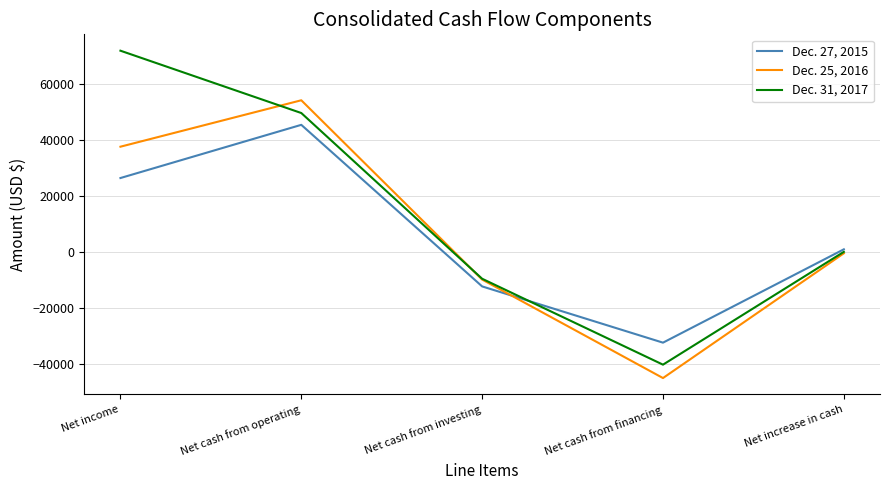

What is the difference between the second highest and second lowest values in the Dec. 27, 2015 series?

38712